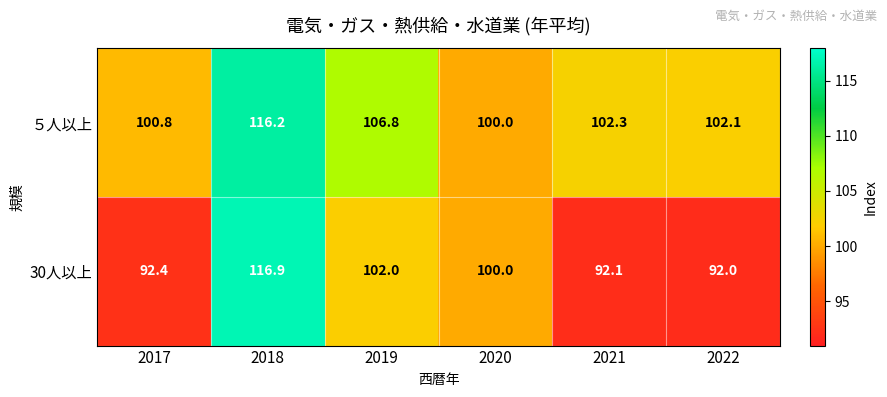

Is it true that 30人以上 equals 92.0 at 2022?

True